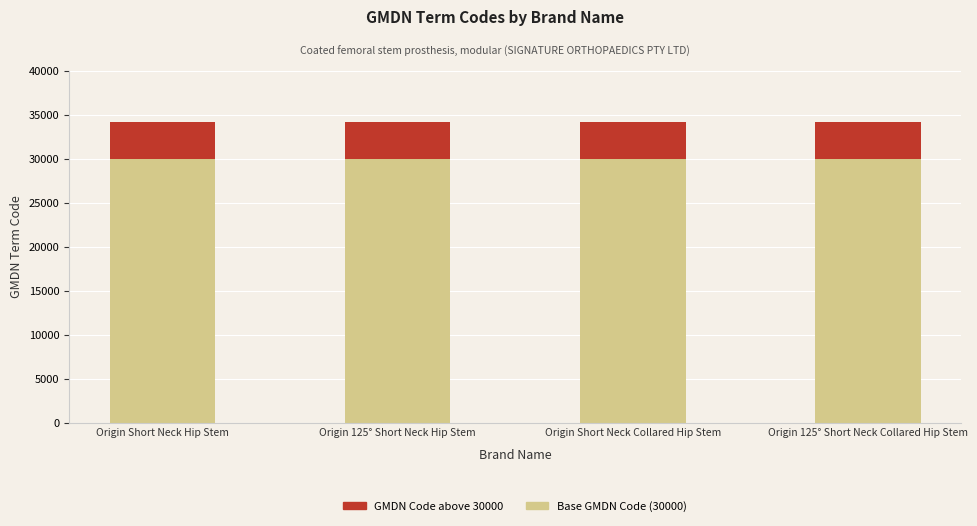

What is the total value across all series at Origin Short Neck Hip Stem?

34191